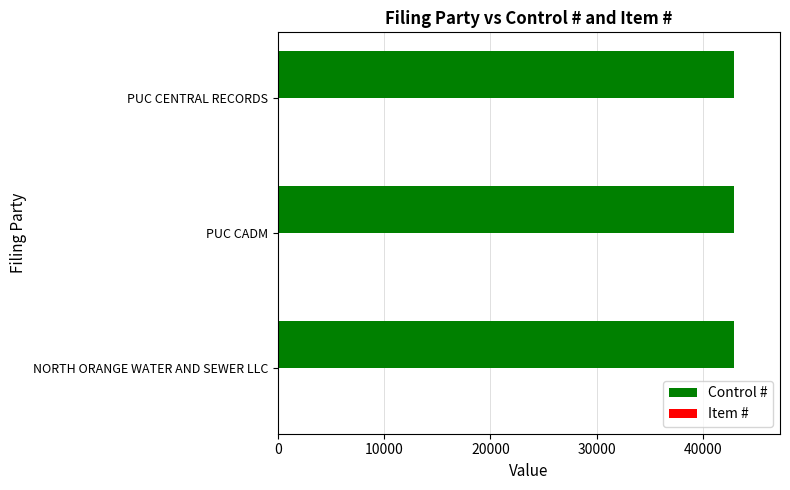

Which series has the largest total across all categories?

Control #